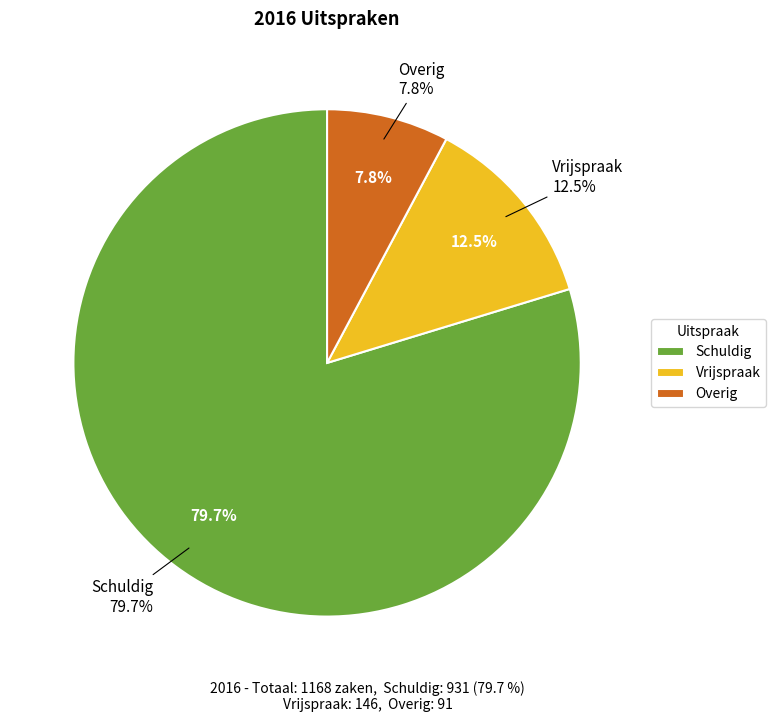

Is it true that Schuldig is 80% of the pie?

True